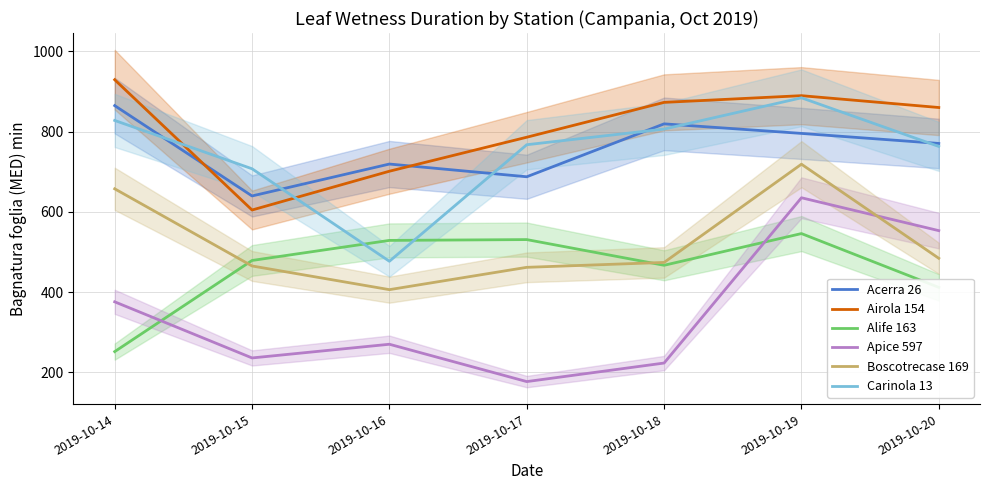

What value does the Apice 597 series have at 2019-10-19?

635.2